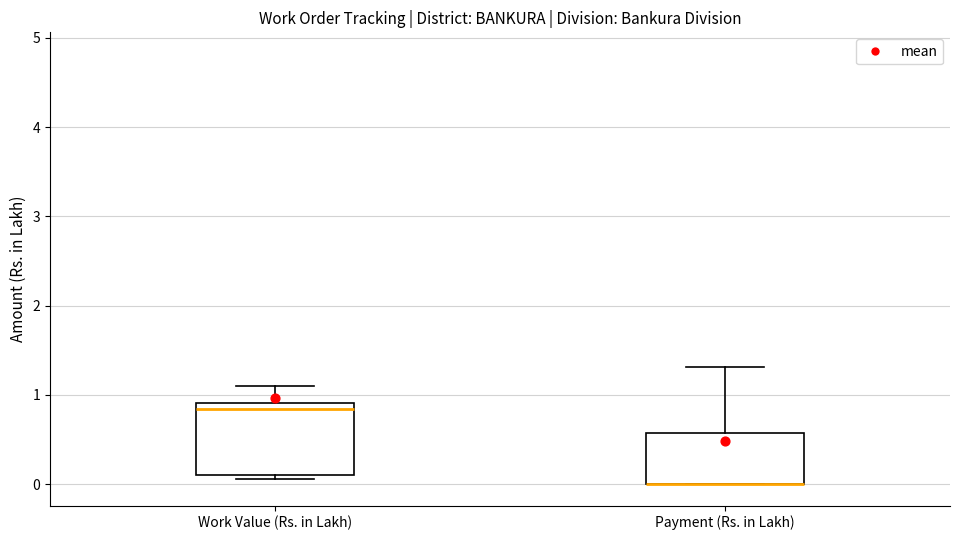

Reading left to right, read every box against the y-axis: the position of its median line, the range the box covers, and the ends of its whiskers. The values are not printed on the chart, so give them approximately, as read against the axis.

Work Value (Rs. in Lakh): median 0.8, box 0.1 to 0.9, whiskers 0.1 (just below the box's lower edge) to 1.1
Payment (Rs. in Lakh): median 0.0 (drawn on the box's lower edge), box 0.0 to 0.6, whiskers 0.0 to 1.3